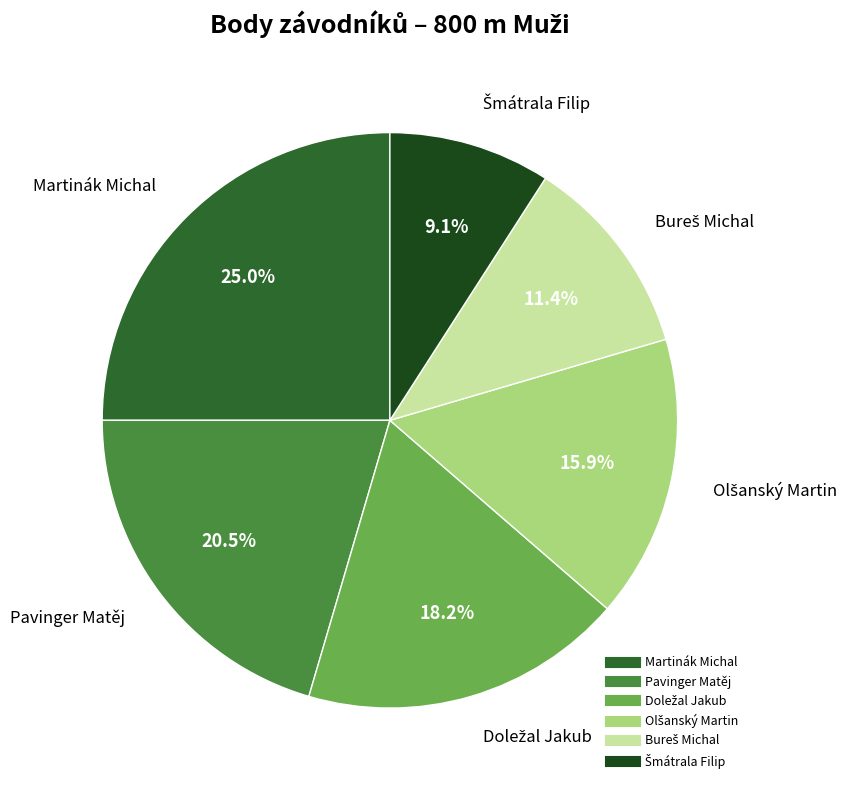

What portion of the pie excludes Pavinger Matěj?

79.5%